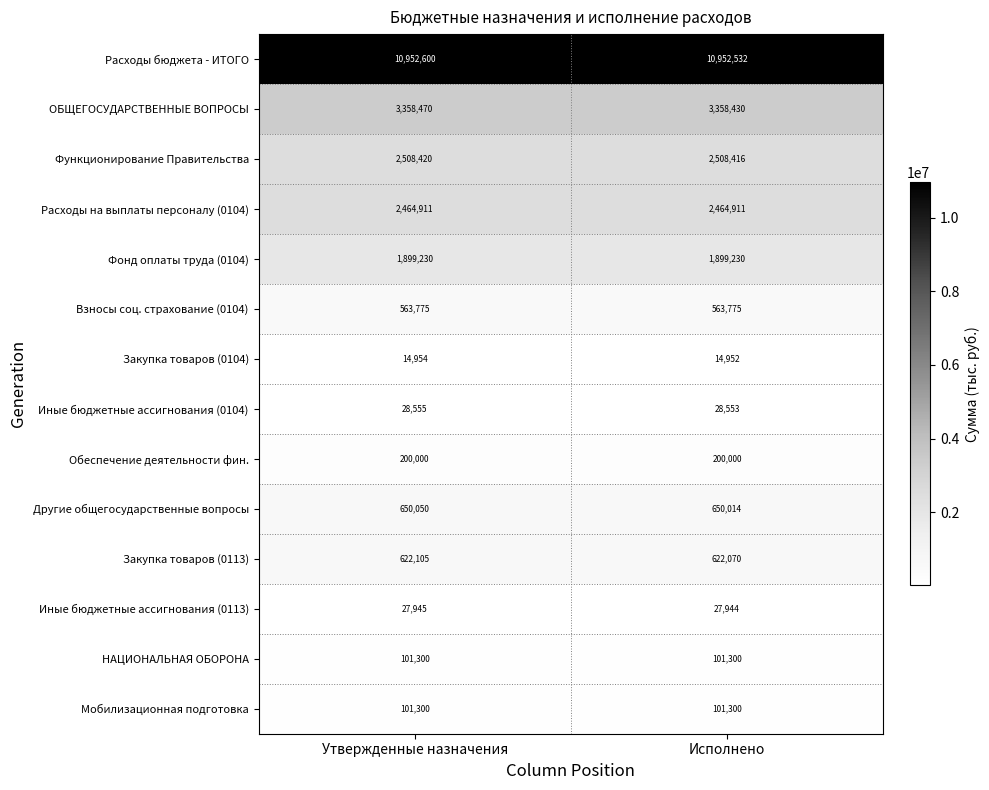

What is the sum of all Взносы соц. страхование (0104) values?

1127550